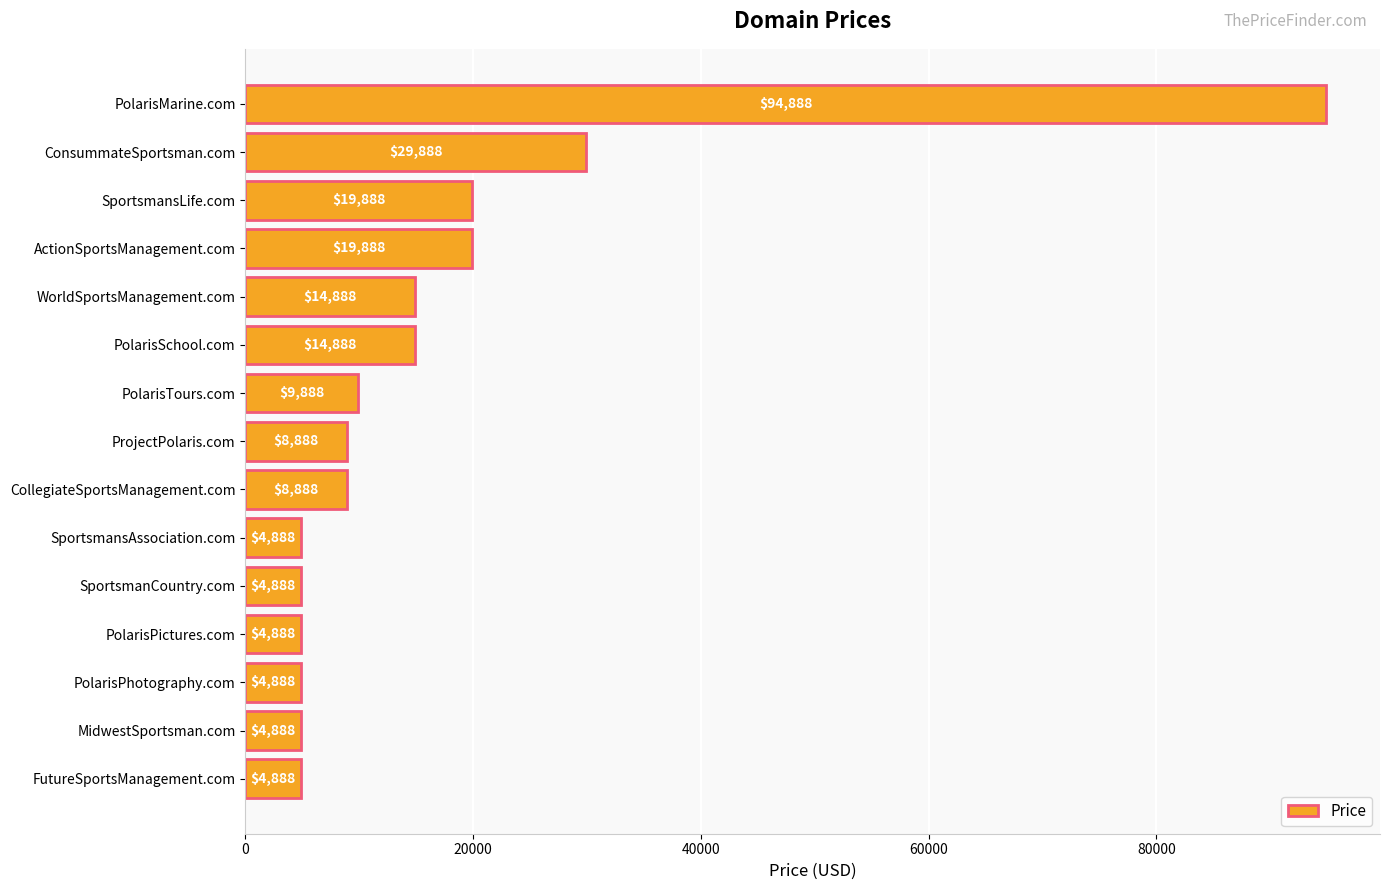

What is the value of the 1st bar from the top?

94888